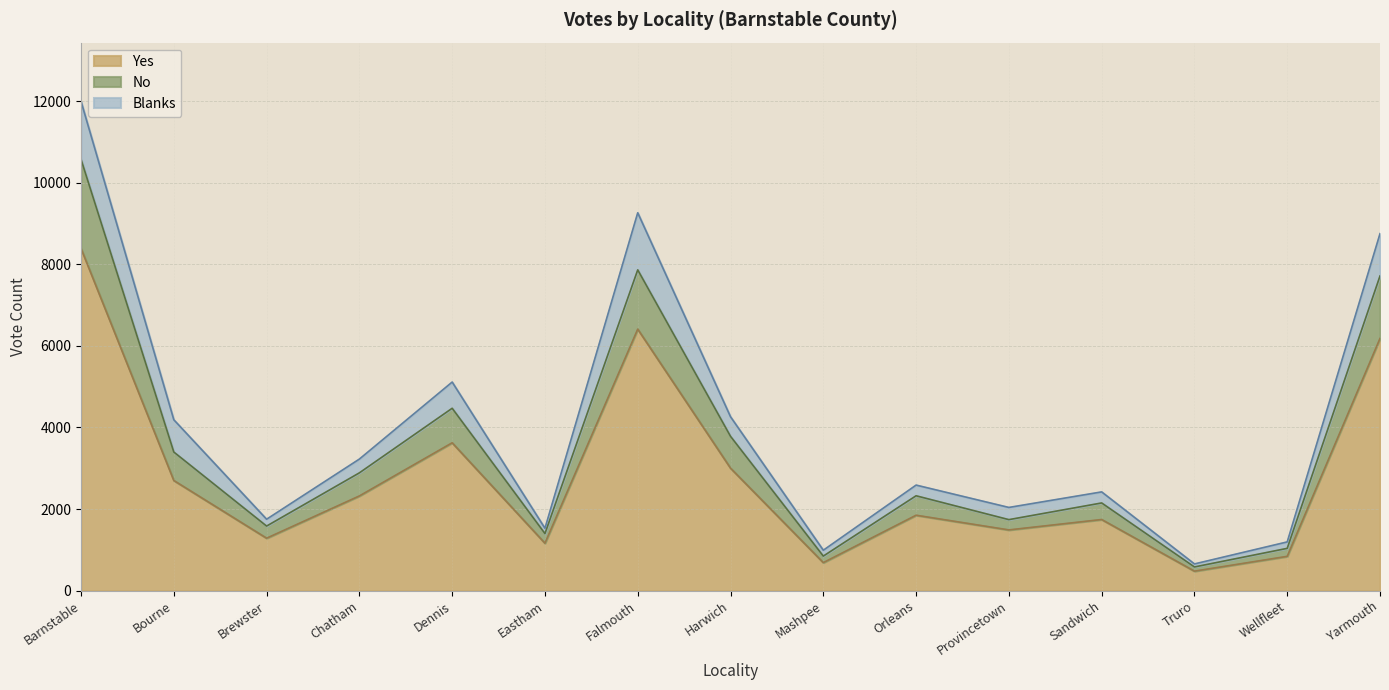

In Yes, how many points are lower than both neighbors (excluding endpoints)?

5